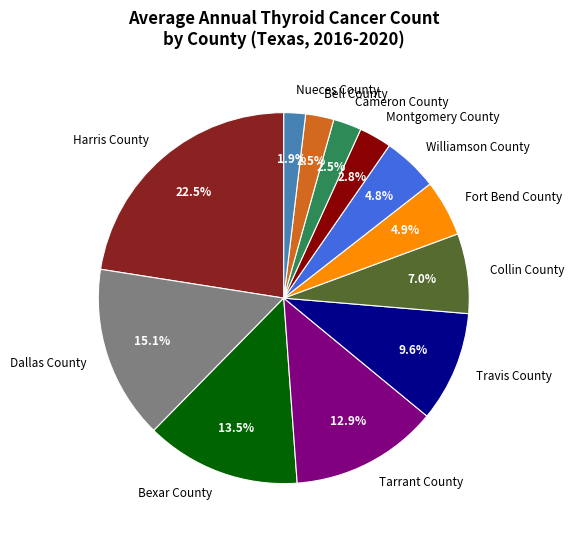

To the nearest percent, what portion does Dallas County represent?

15%